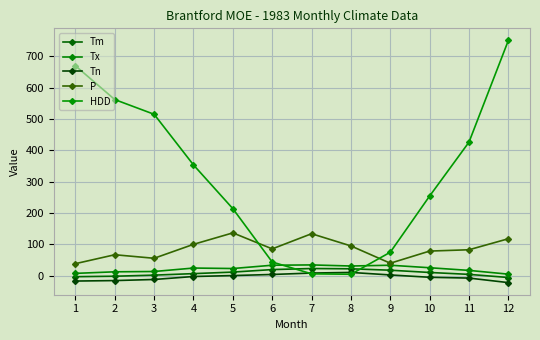

How many values in the P series are below 85?

6